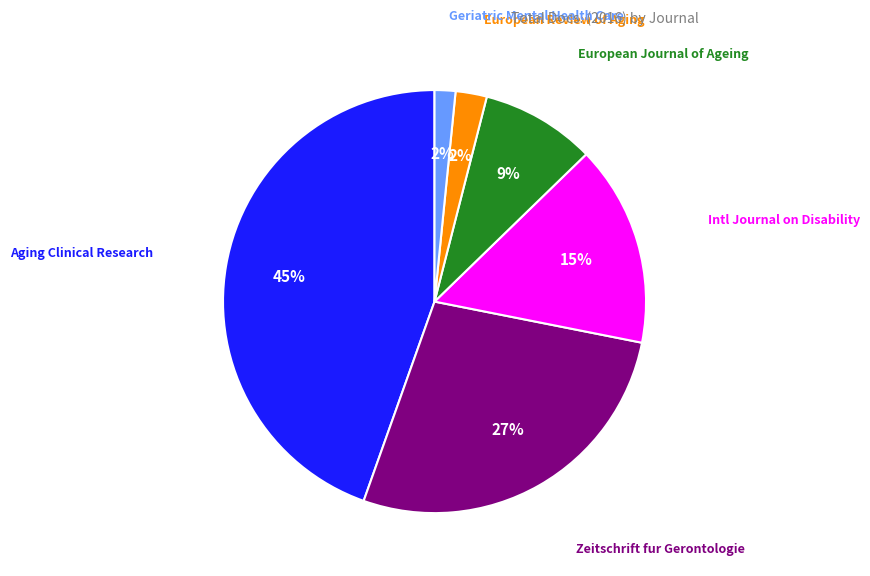

Is there any slice that represents more than half of the pie?

No